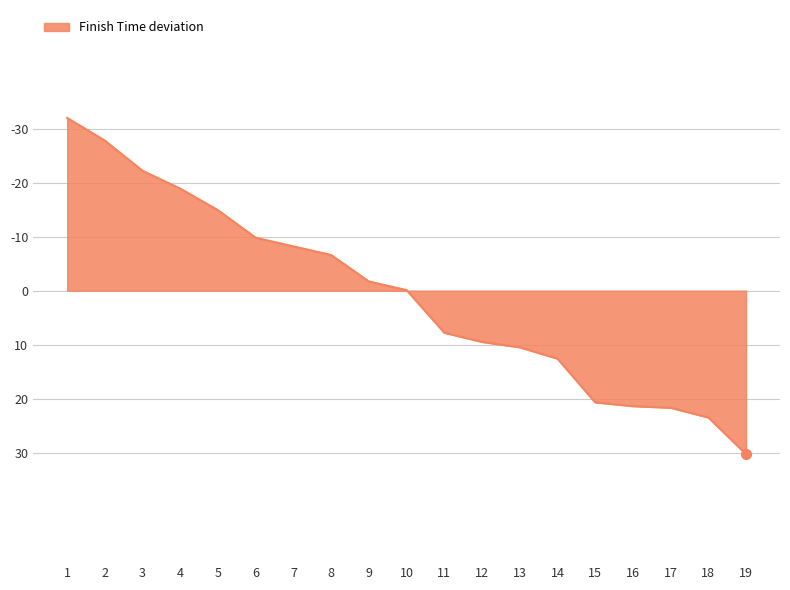

Is this an area chart (filled region under the line)?

Yes